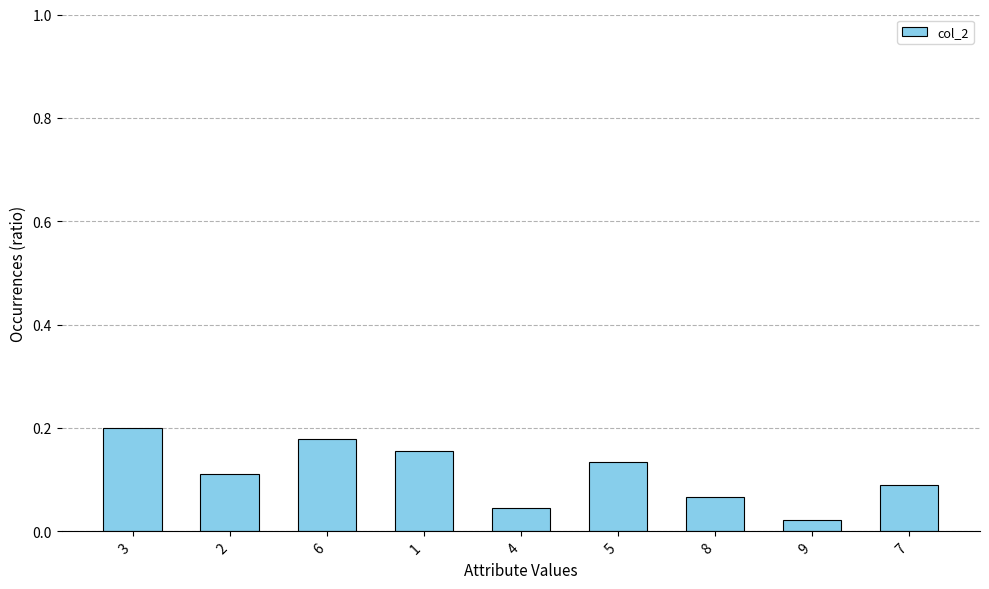

Rank the categories by value from highest to lowest.

3, 6, 1, 5, 2, 7, 8, 4, 9